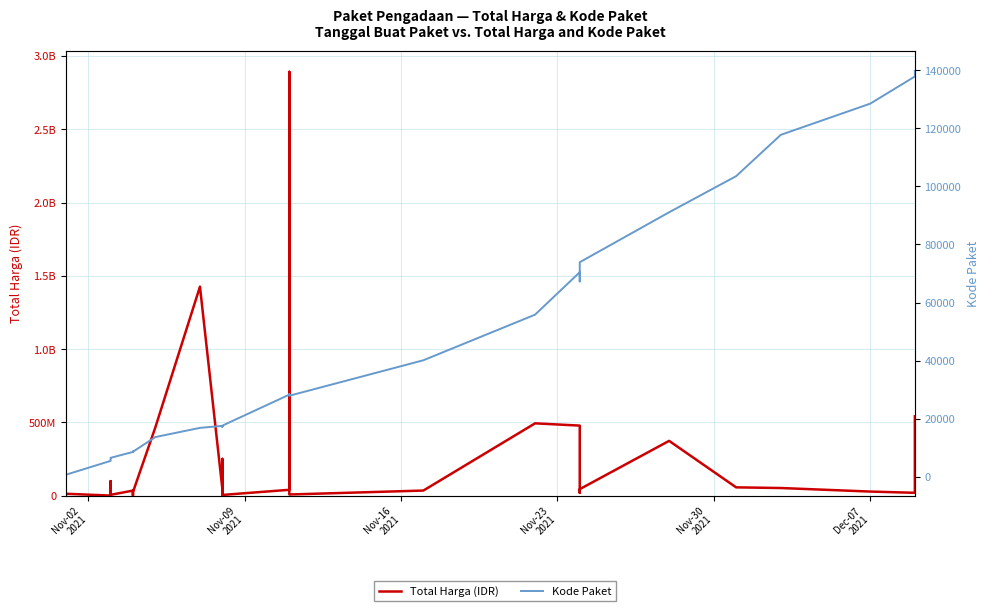

What is the maximum value for Total Harga (IDR)?

2892122000